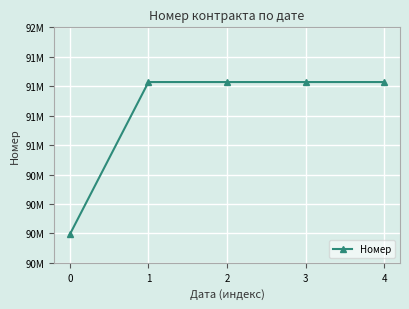

The value at 2 is 154812726. True or false?

False